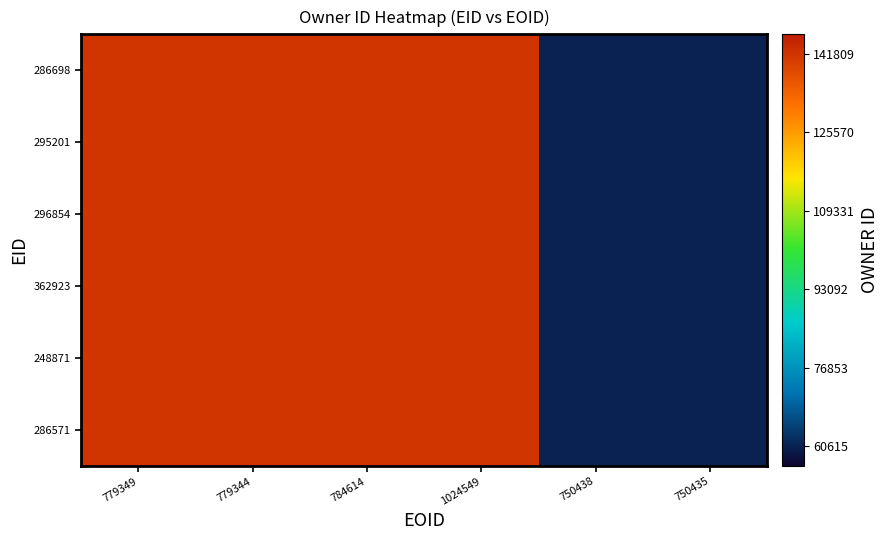

Which label corresponds to the smallest value in the chart?

750438